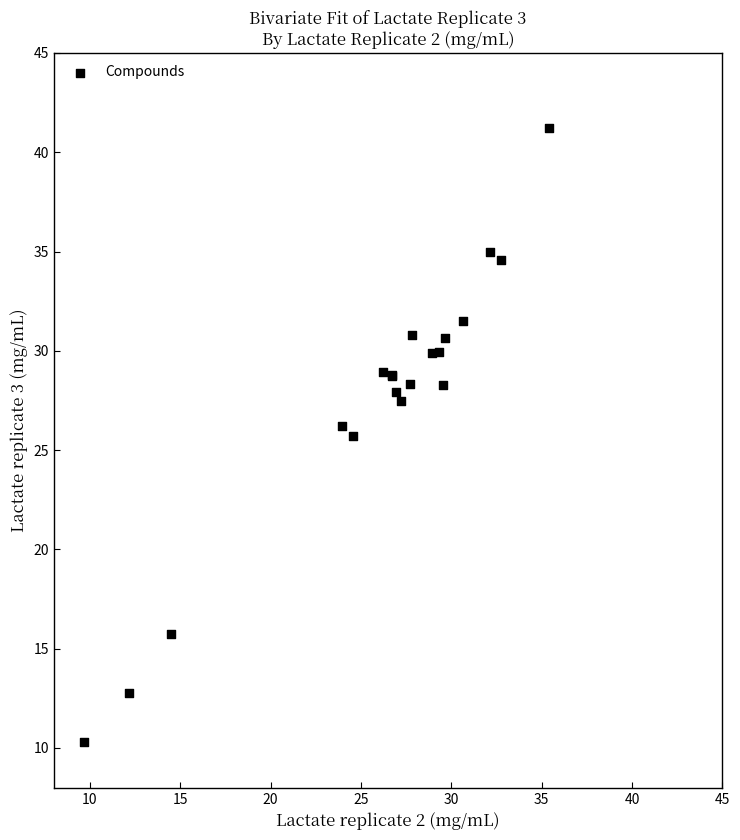

What Y value in the scatter plot is closest to 25?

25.7